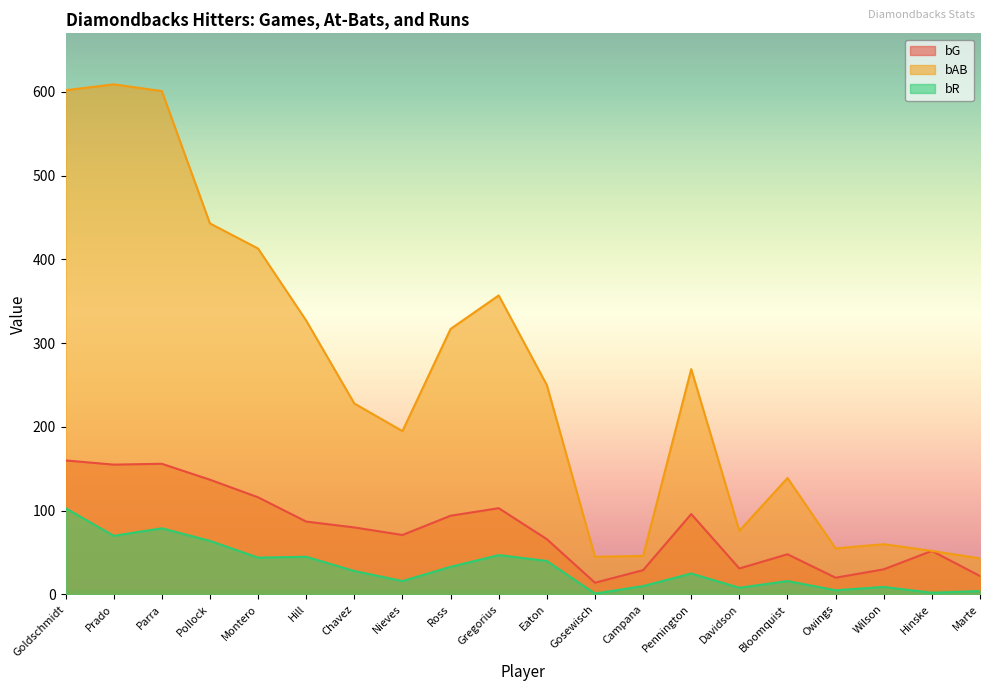

True or false: bAB has a value of 411 at Pennington.

False